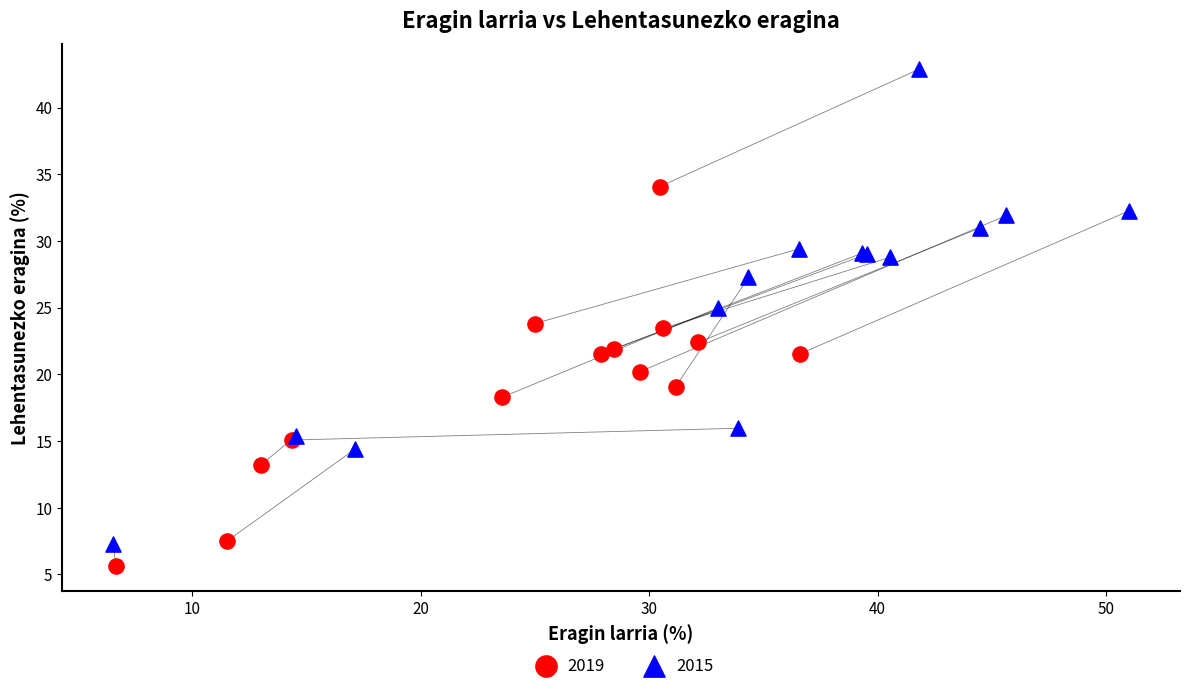

Which series has the widest spread of Y values?

2015